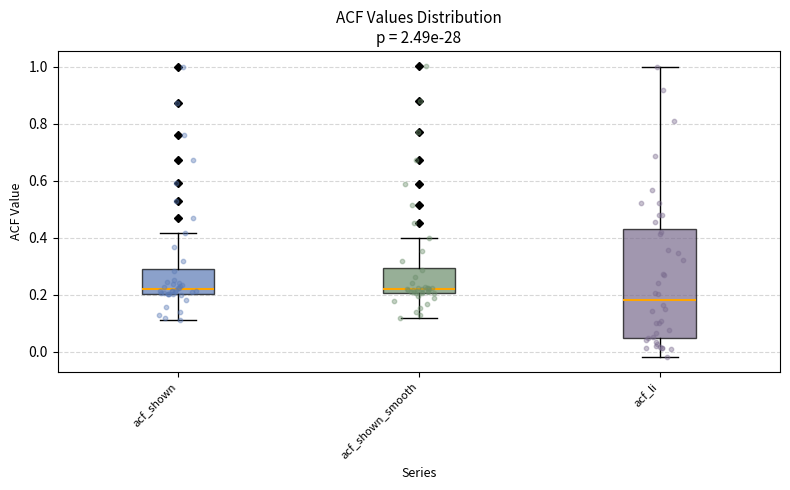

Which box is the tallest, from its lower edge to its upper edge?

acf_li